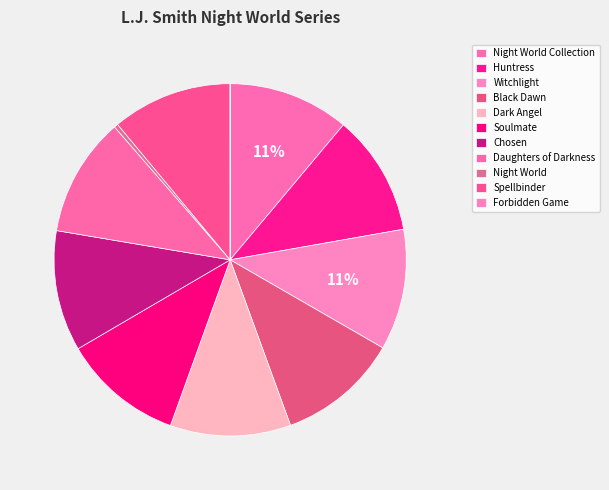

What percentage do Night World Collection and Black Dawn together represent?

22.2%